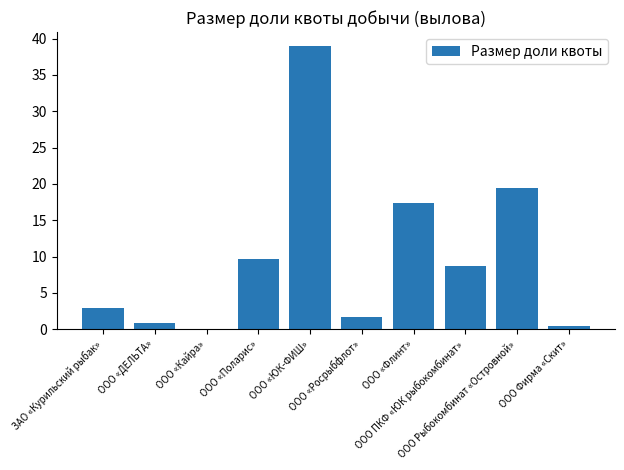

What is the average value?

10.0